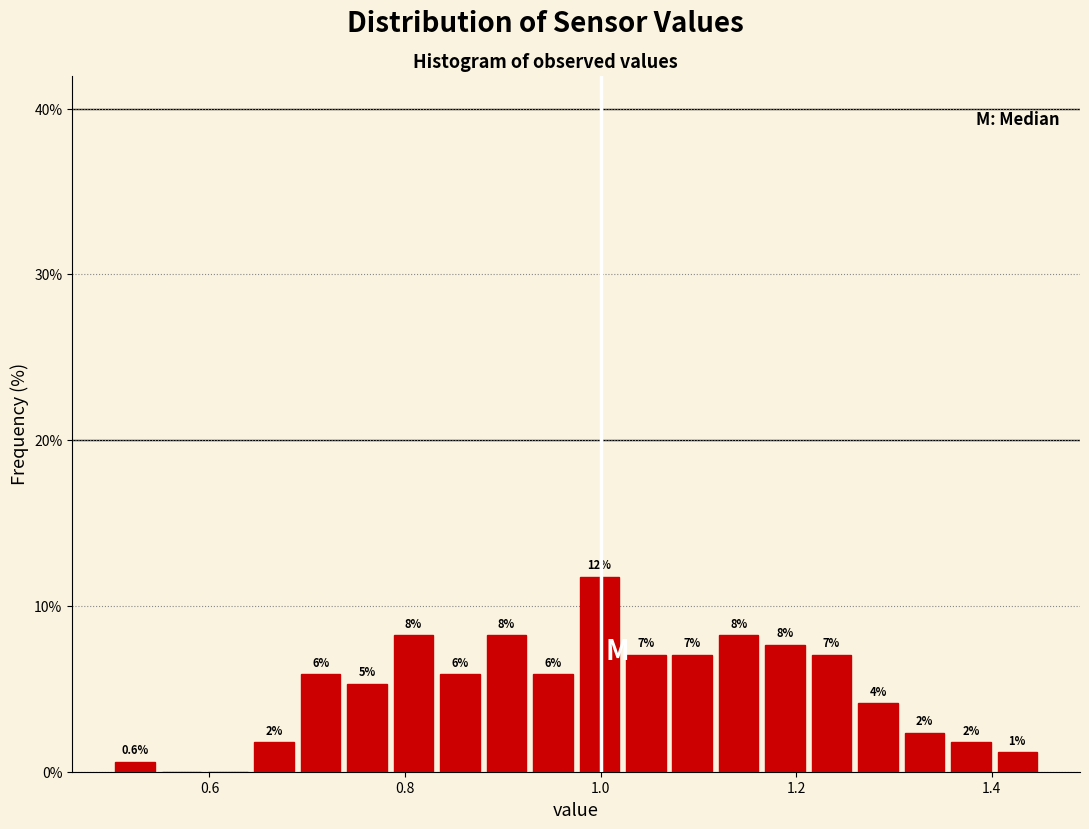

Around what value on the x-axis is the tallest bar? Give the approximate position of its centre, as read against the axis.

1.00